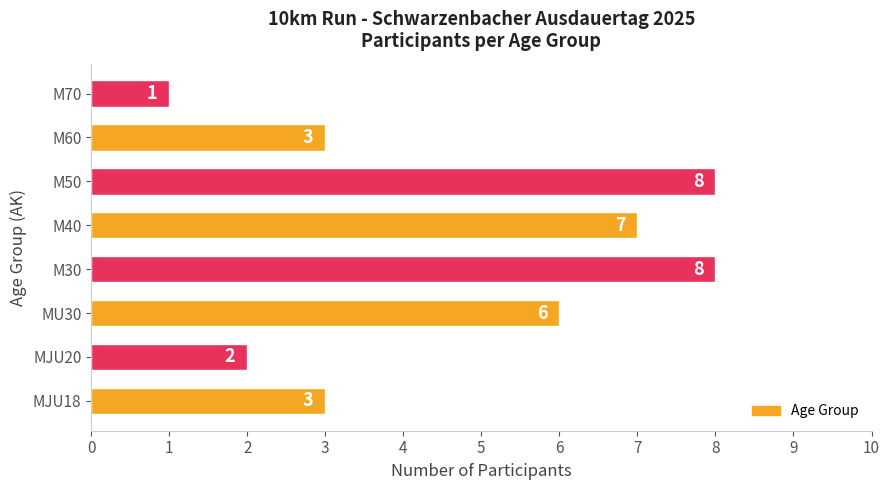

The chart shows a value of 3 at MJU18. True or false?

True